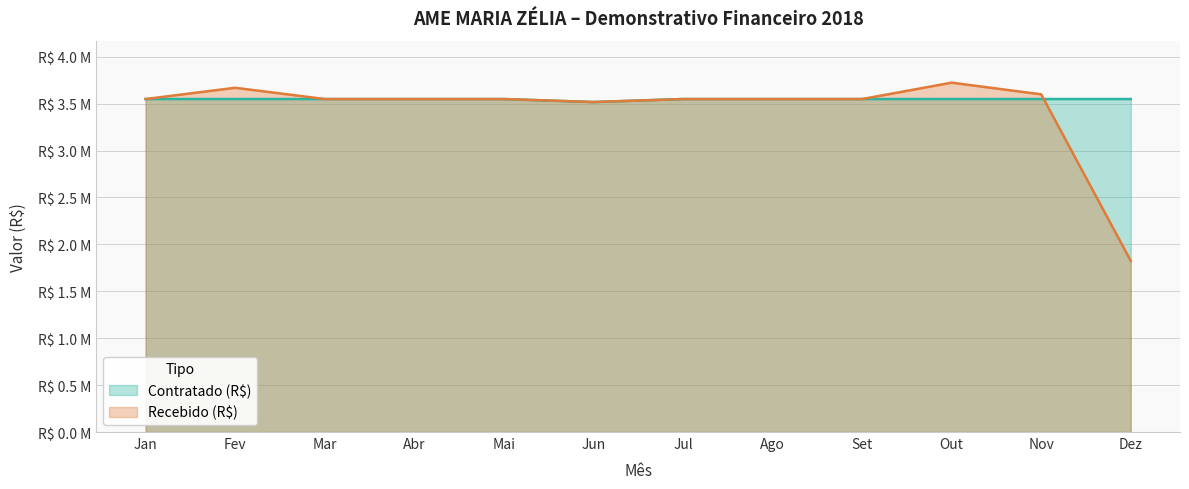

At which category does Recebido (R$) reach its first local valley?

Jun